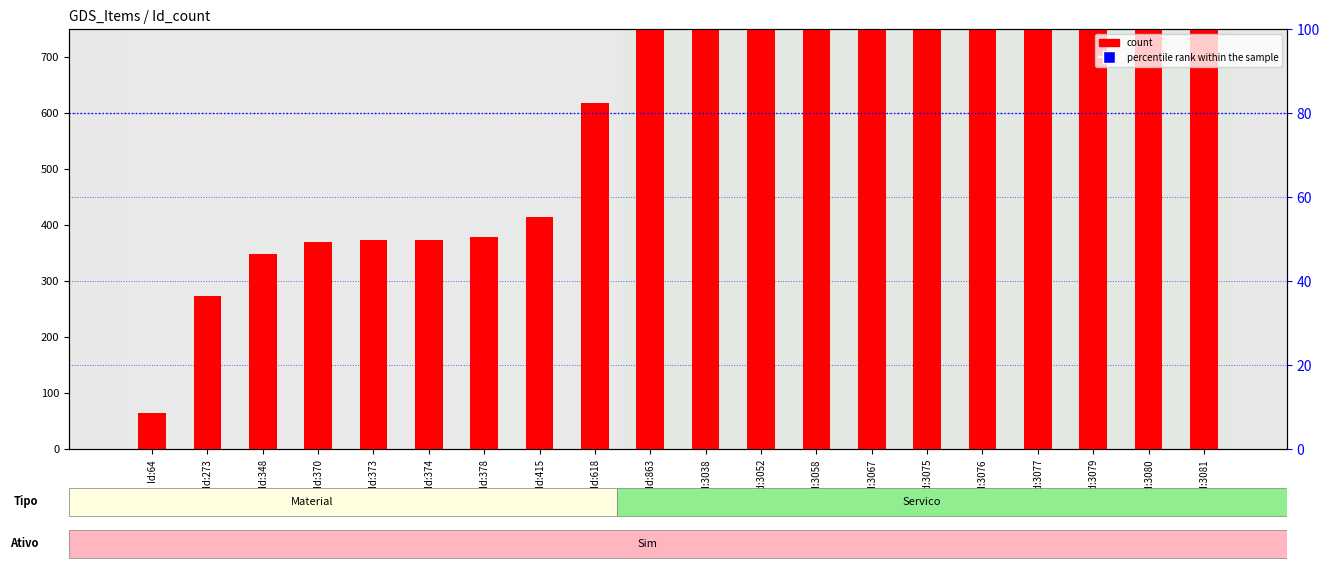

What are all the series names shown in the legend?

count, percentile rank within the sample